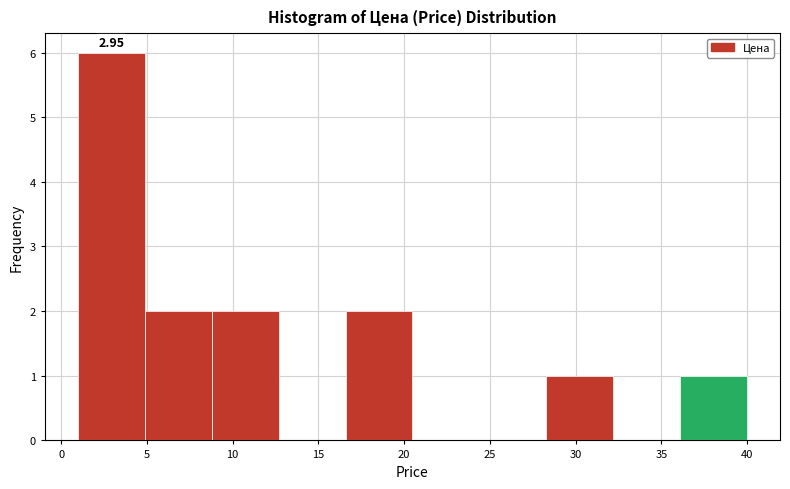

Over which range of the x-axis is the bar tallest?

1.0 to 5.0